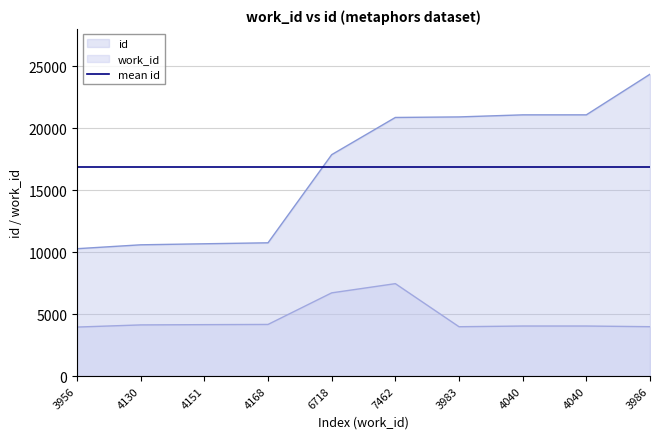

Where does the work_id series first go above 4130?

4151